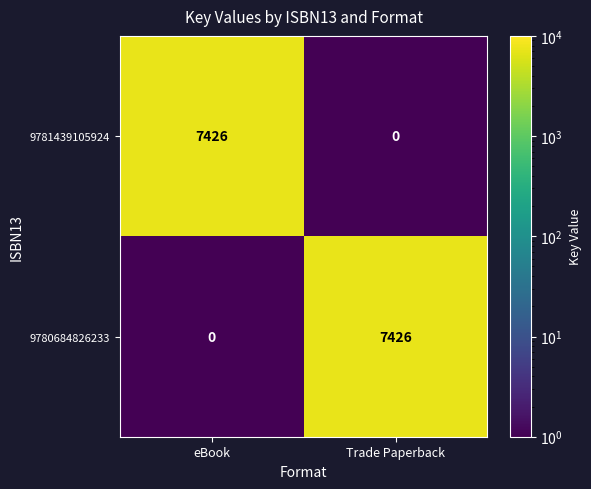

The value of 9781439105924 at eBook is 3991. True or false?

False